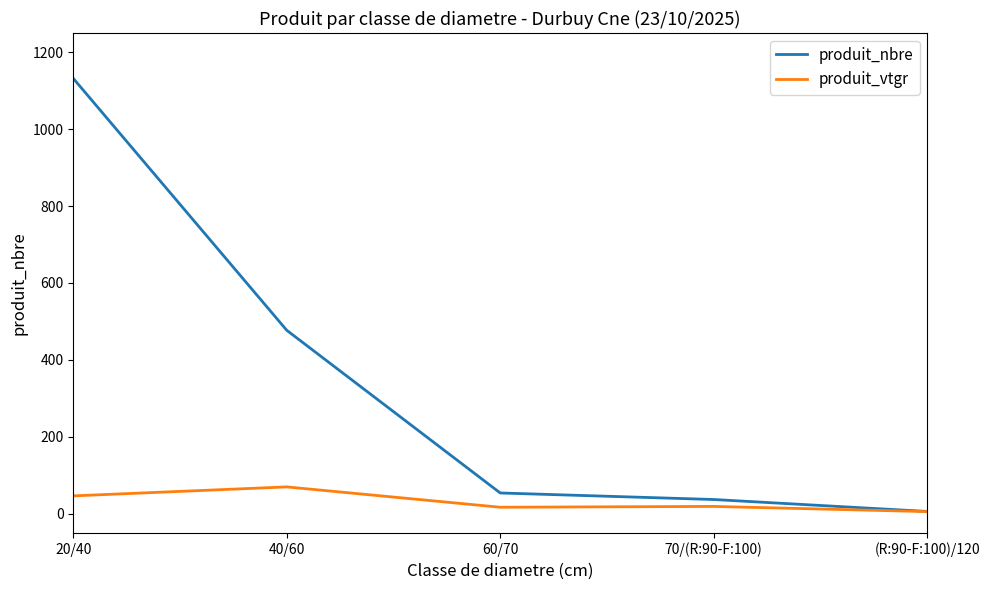

How many values in the produit_nbre series are below 54?

2